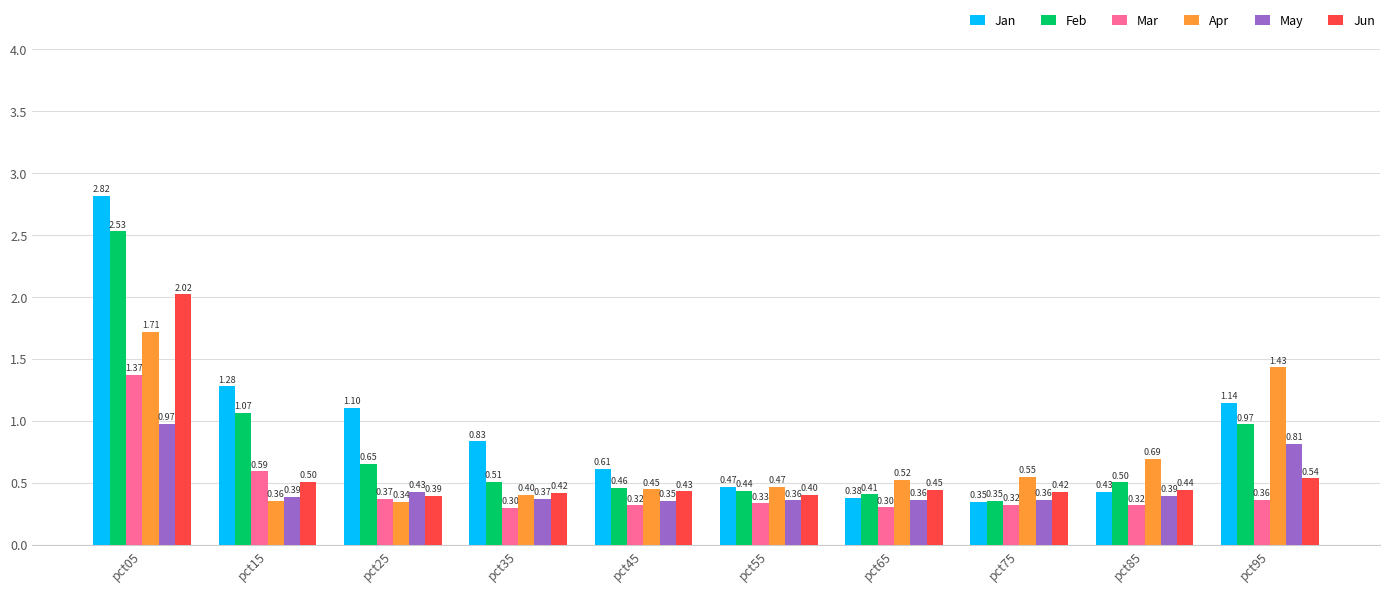

Is it true that Feb equals 0.9 at pct35?

False